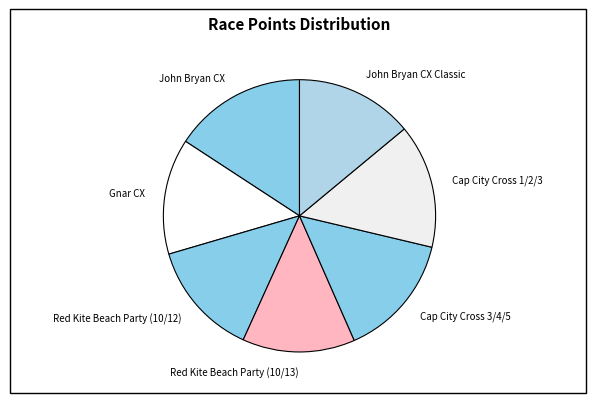

Combined, do Red Kite Beach Party (10/13) and Gnar CX account for over 50%?

No